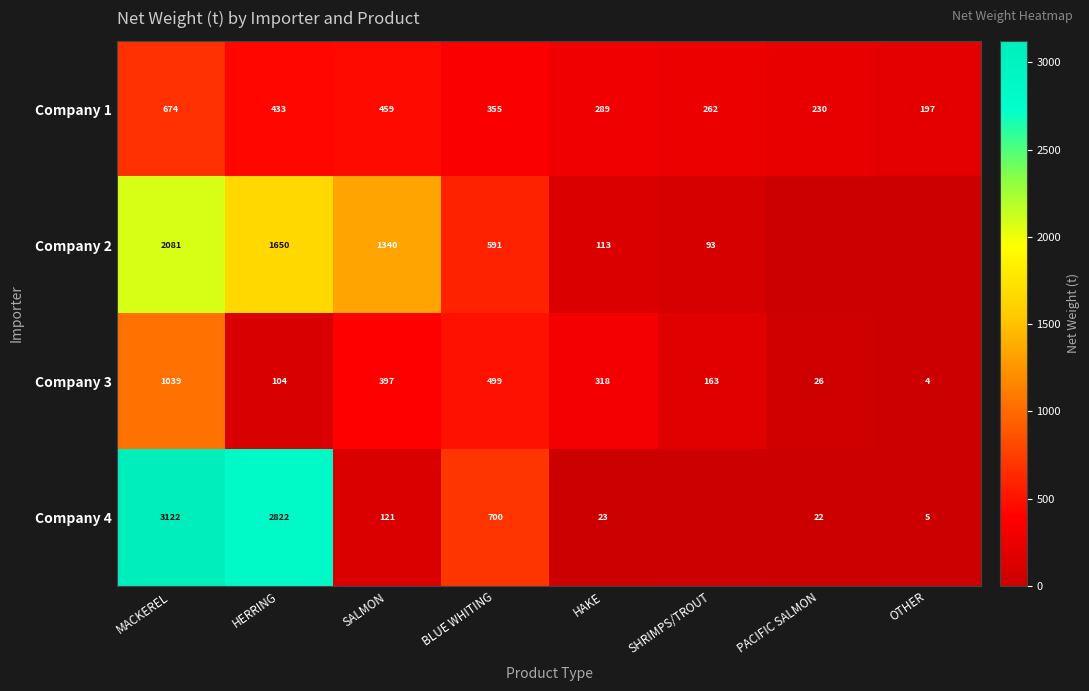

The Company 2 series shows 154 at HAKE. True or false?

False